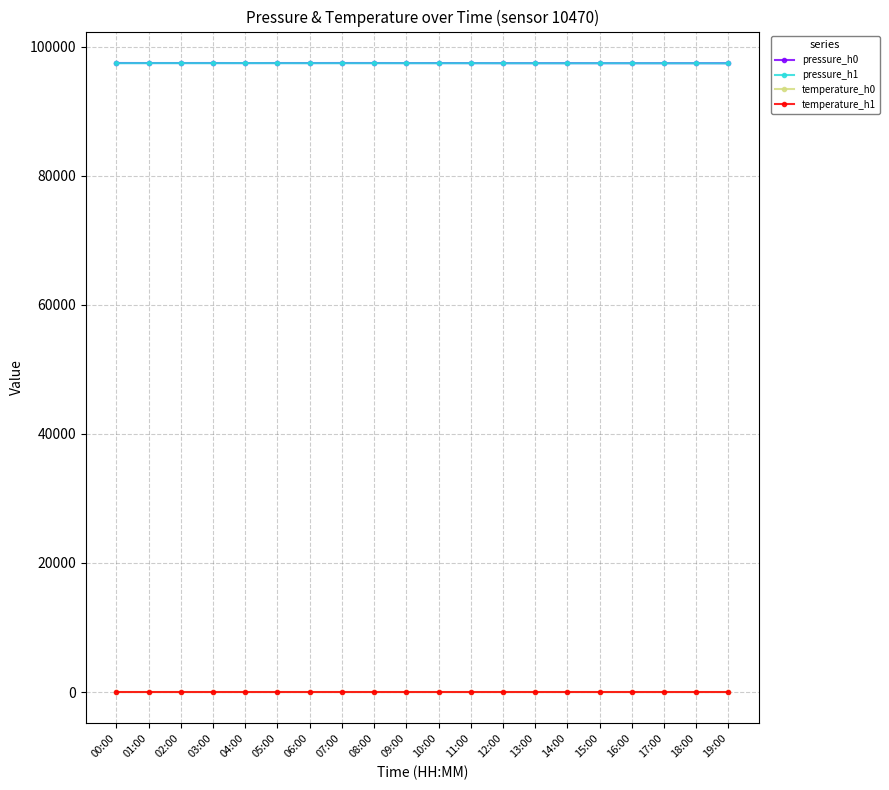

What are all the series names shown in the legend?

pressure_h0, pressure_h1, temperature_h0, temperature_h1